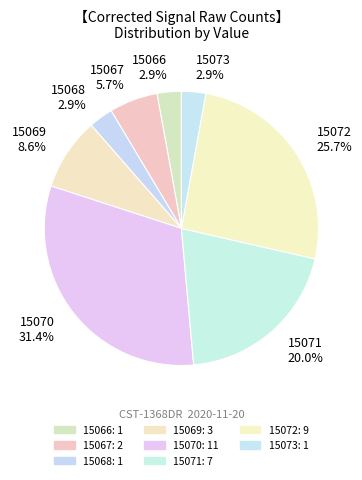

How many slices are in this pie chart?

8